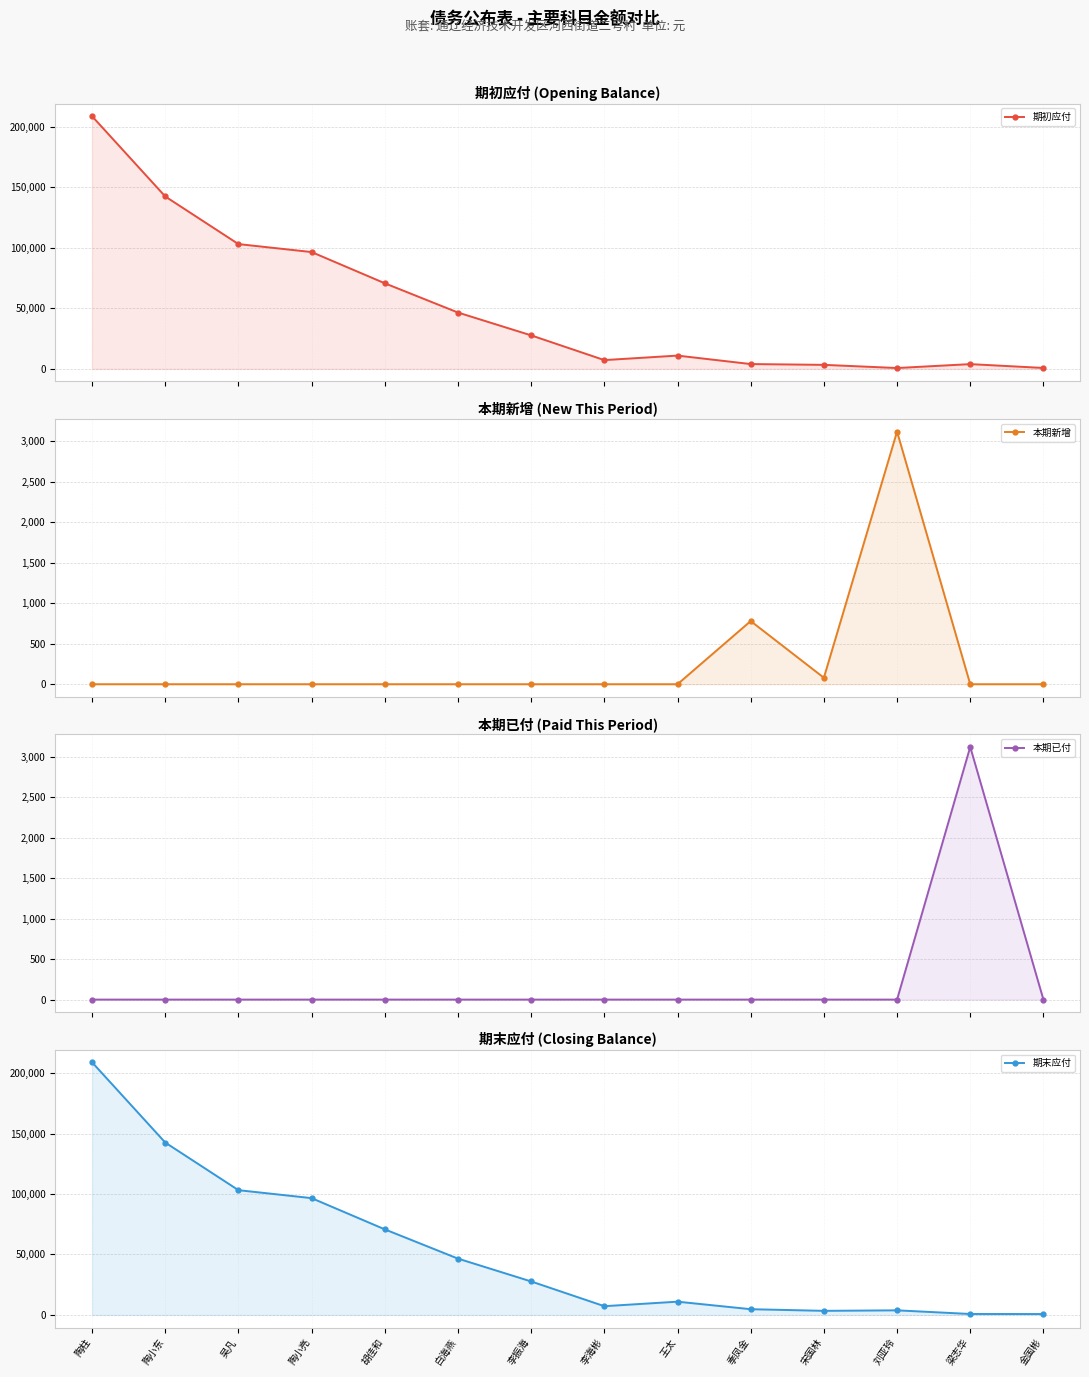

Between which two adjacent categories do 期末应付 and 本期已付 first intersect?

刘亚玲 and 梁志华